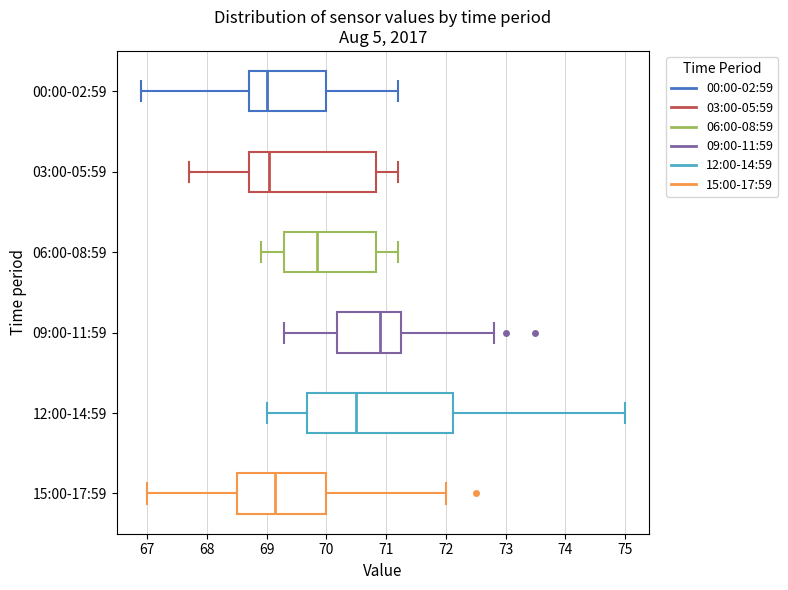

Reading bottom to top, transcribe this box plot: for each box, give where its median line is, the range the box spans, and where its two whiskers end, as read against the x-axis. The values are not printed on the chart, so give them approximately, as read against the axis.

15:00-17:59: median 69.2, box 68.5 to 70.0, whiskers 67.0 to 72.0
12:00-14:59: median 70.5, box 69.7 to 72.1, whiskers 69.0 to 75.0
09:00-11:59: median 70.9, box 70.2 to 71.3, whiskers 69.3 to 72.8
06:00-08:59: median 69.9, box 69.3 to 70.8, whiskers 68.9 to 71.2
03:00-05:59: median 69.1, box 68.7 to 70.8, whiskers 67.7 to 71.2
00:00-02:59: median 69.0, box 68.7 to 70.0, whiskers 66.9 to 71.2